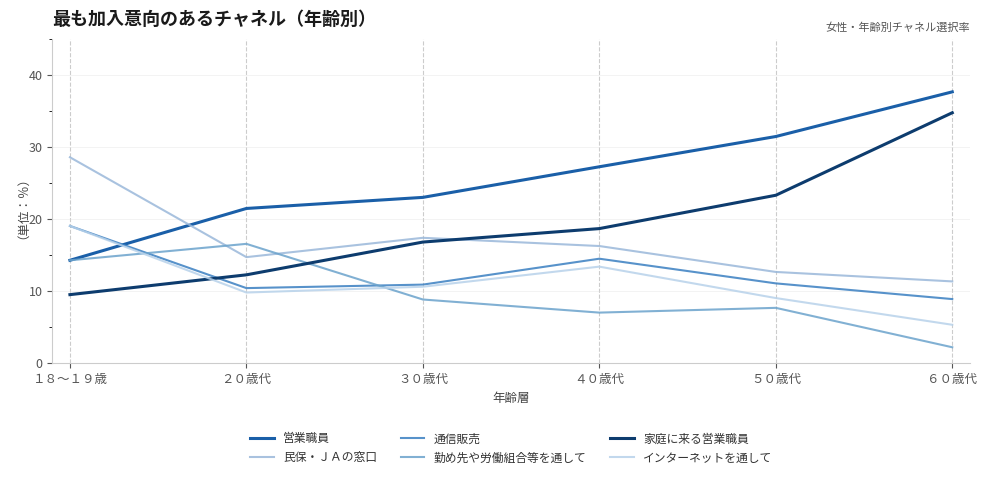

How many lines are shown in the chart?

6